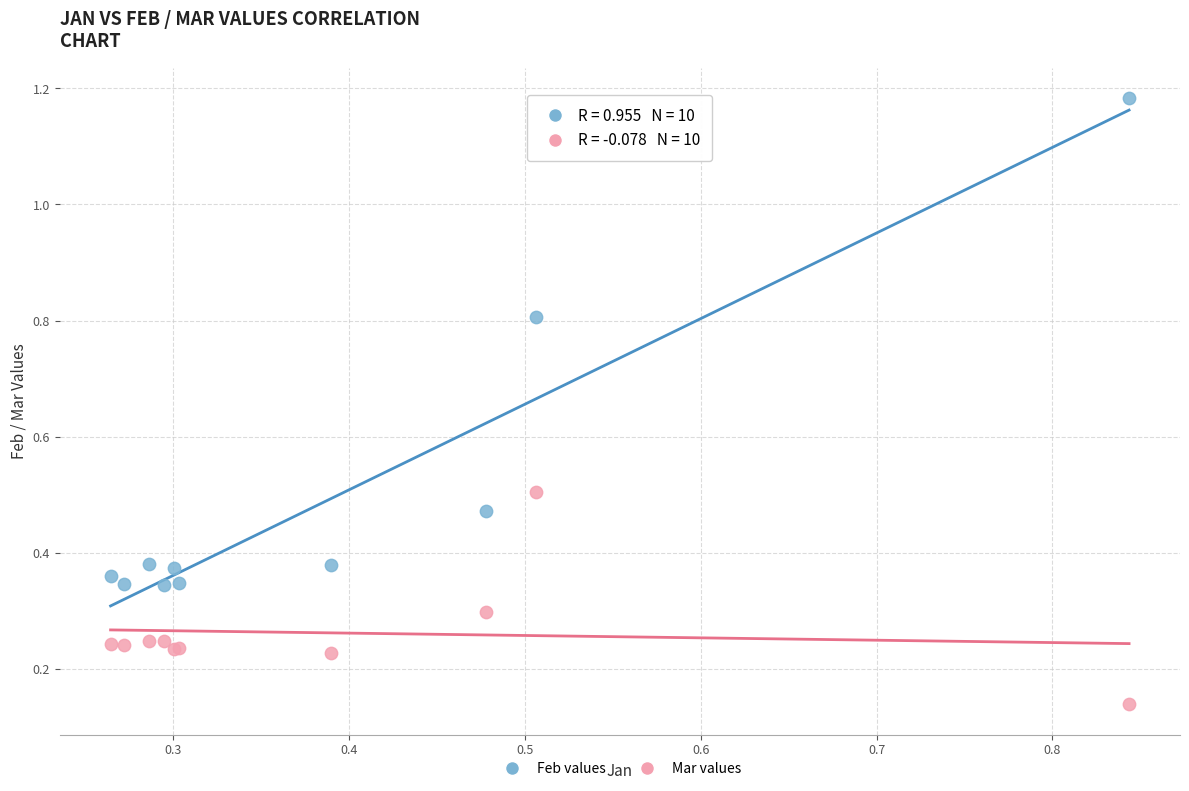

What are all the series names shown in the legend?

Feb values, Mar values